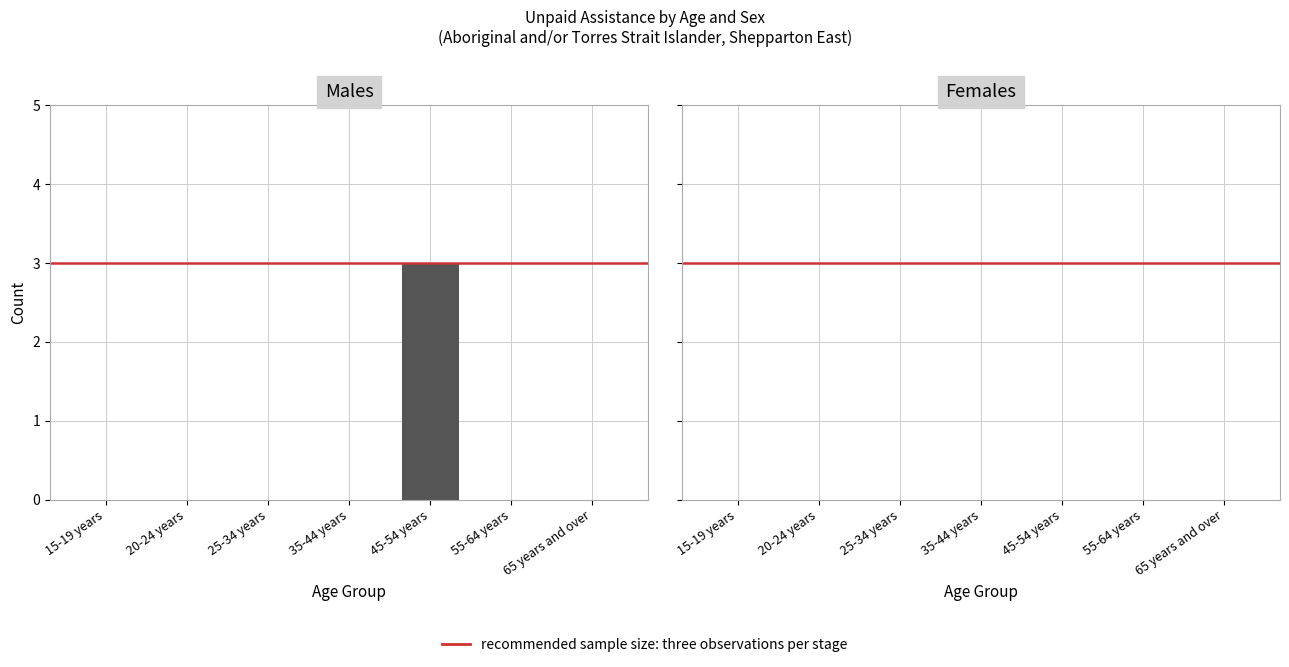

Between 45-54 years and 65 years and over, which is larger?

45-54 years